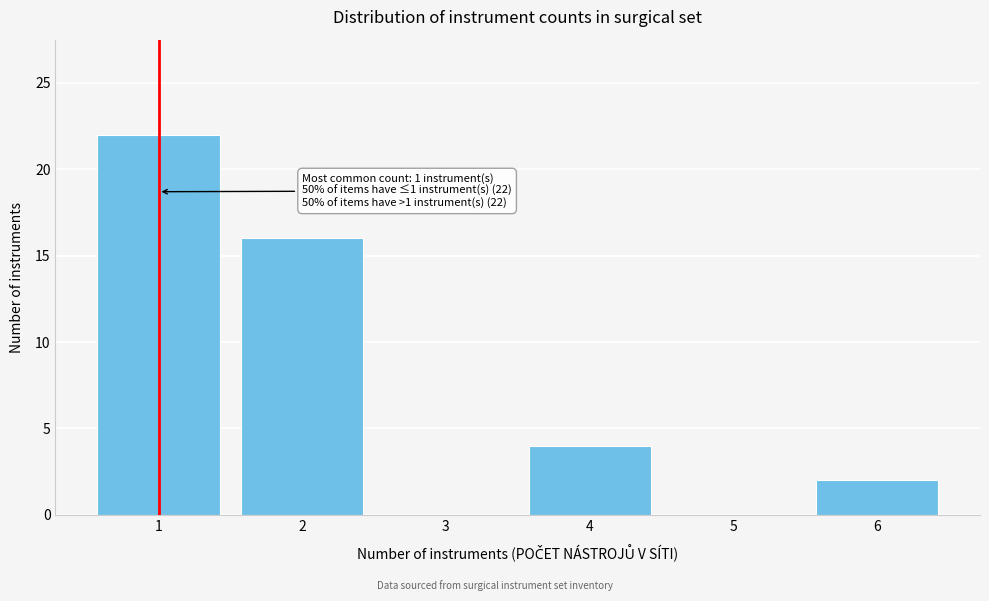

Reading right to left, transcribe all the data shown in this chart.

6=2	5=0	4=4	3=0	2=16	1=22